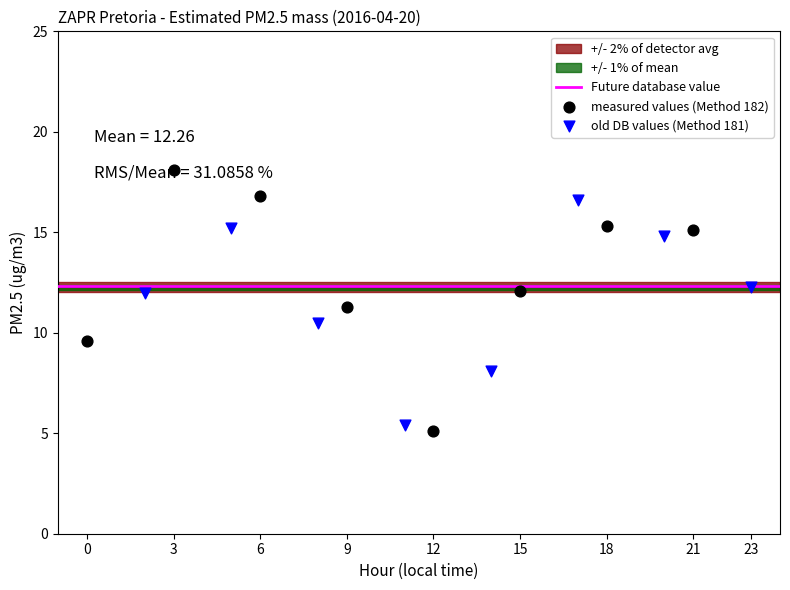

Which series has the largest total across all categories?

Method_182